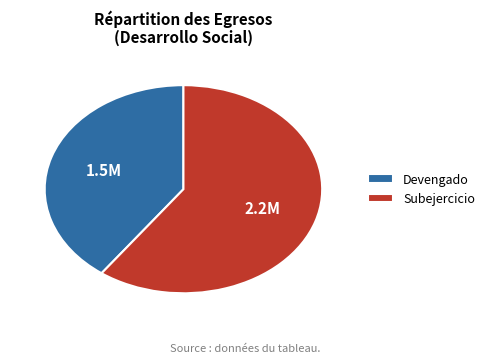

What is the largest slice in the pie chart?

Subejercicio